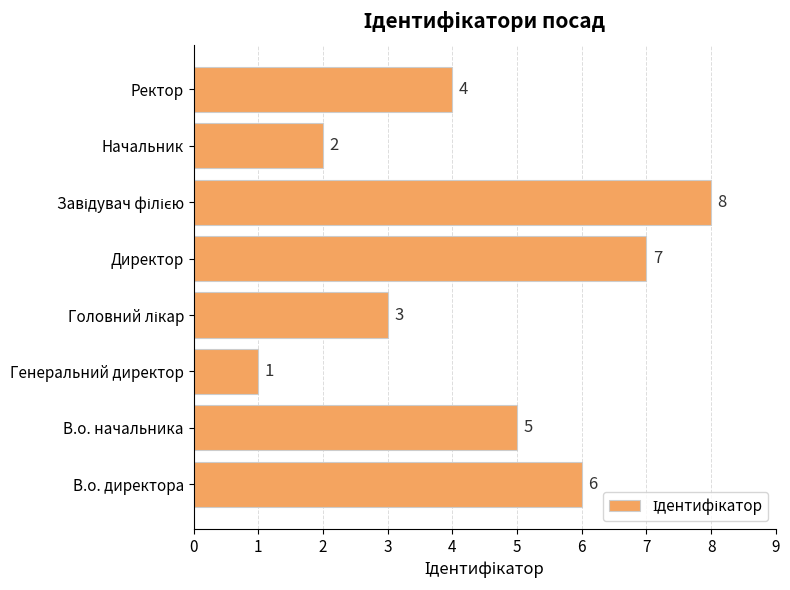

Is it true that the value at Ректор is 2?

False